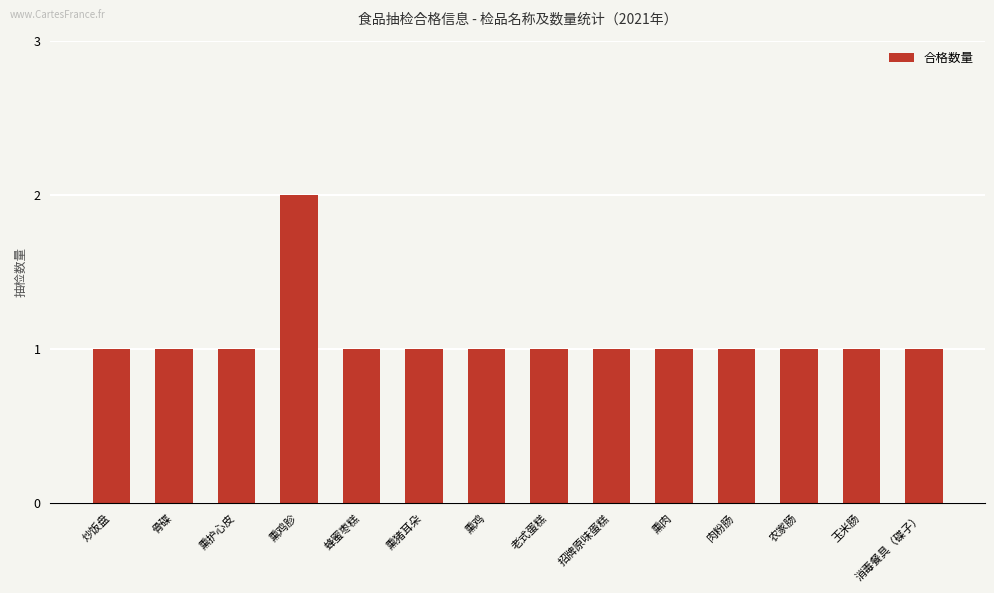

What is the change in value from 熏鸡胗 to 熏猪耳朵?

-1